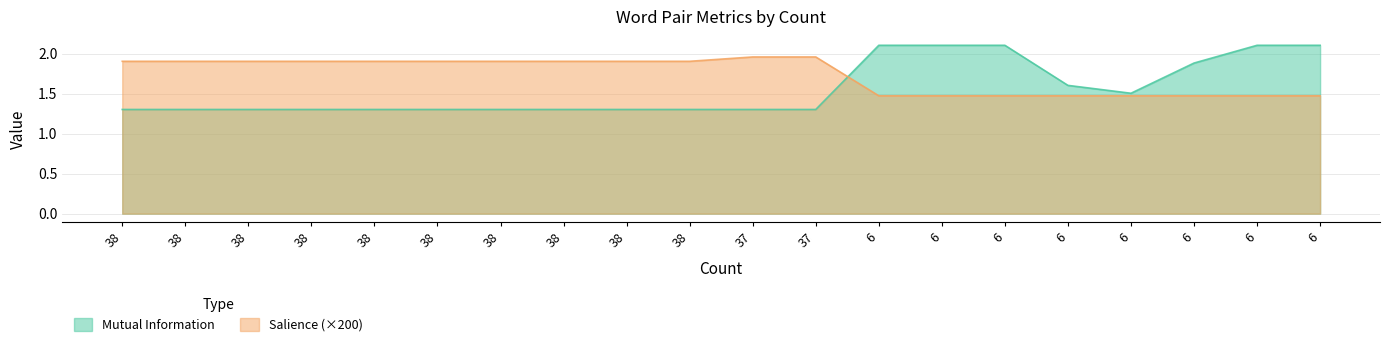

At which category is the sum across all series the highest?

6